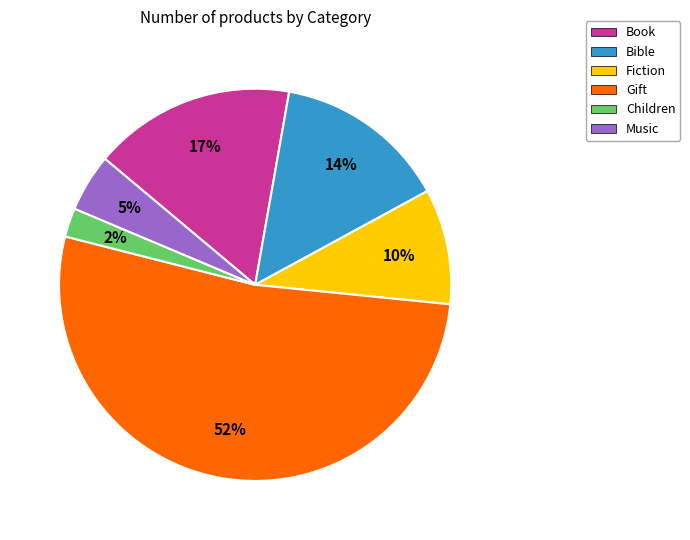

Which has a higher value, Music or Bible?

Bible